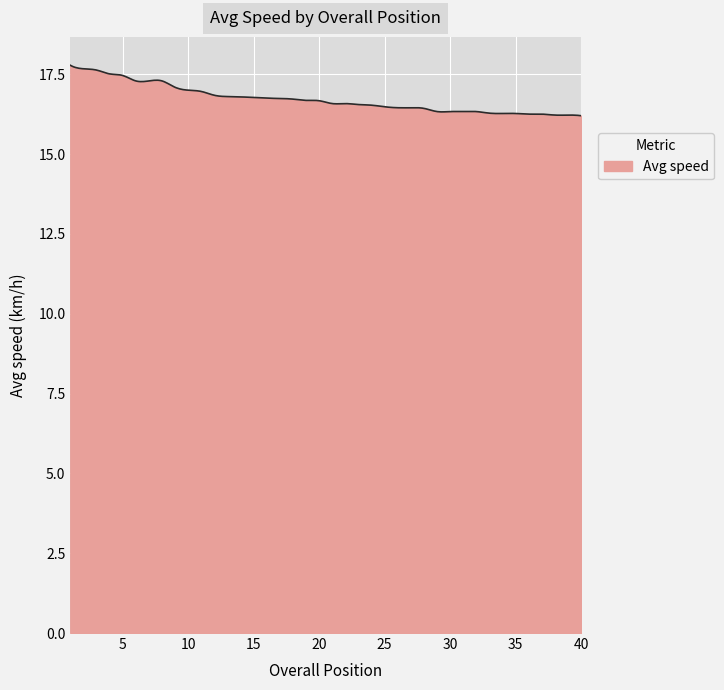

Does the chart display data point markers on the line(s)?

No